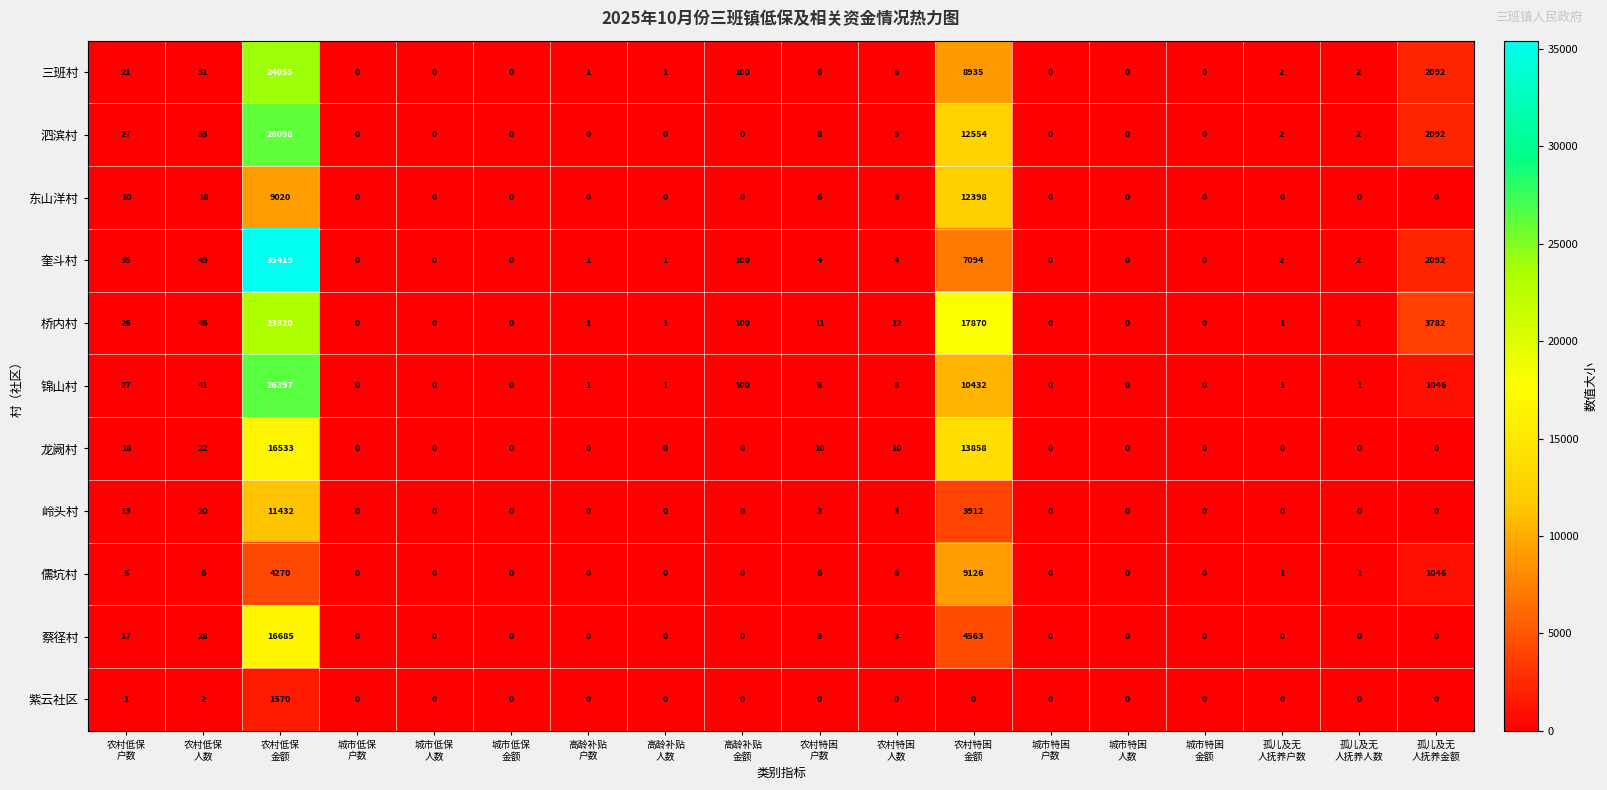

What is the highest value of the 泗滨村 series?

26098